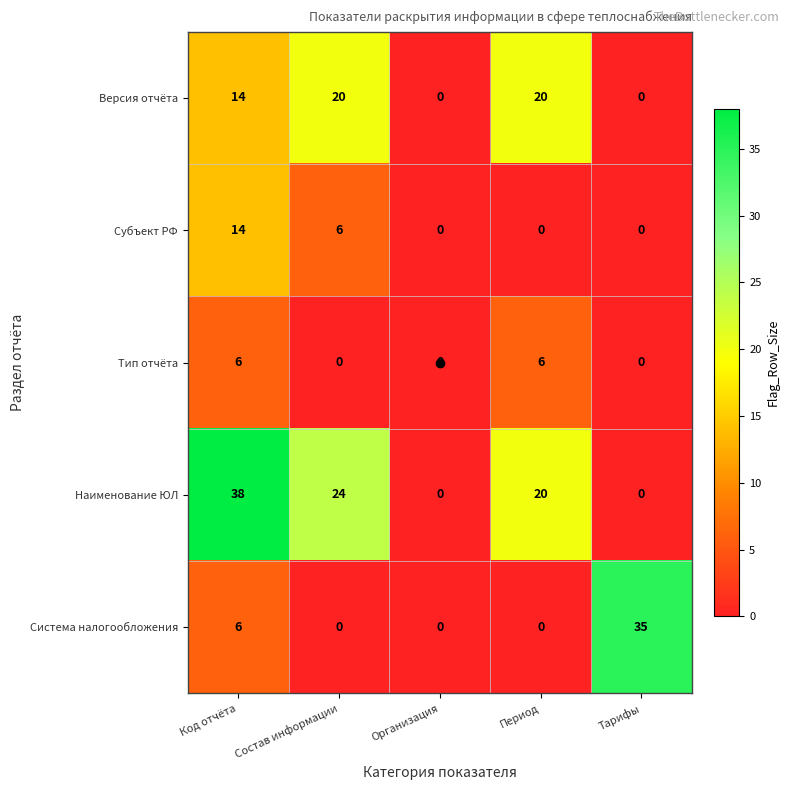

What is the total value across all series at Состав информации?

50